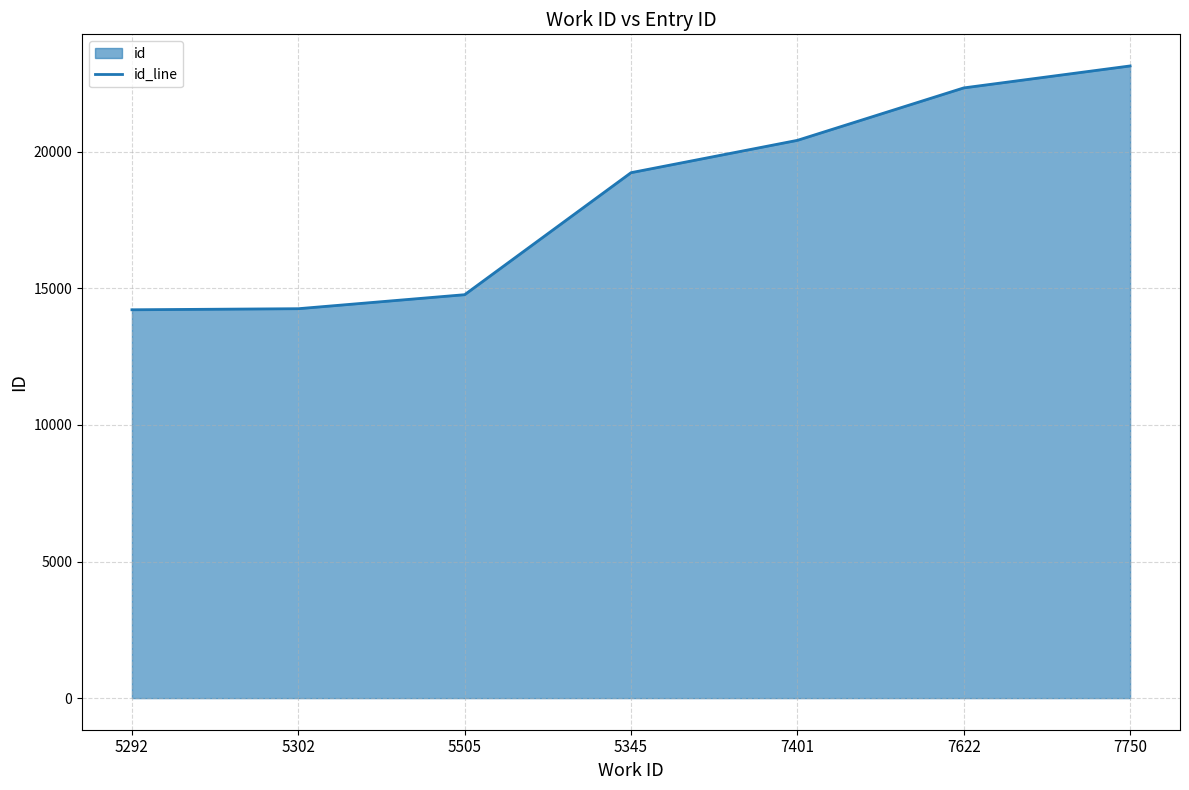

What is the difference between the maximum and minimum values?

8927